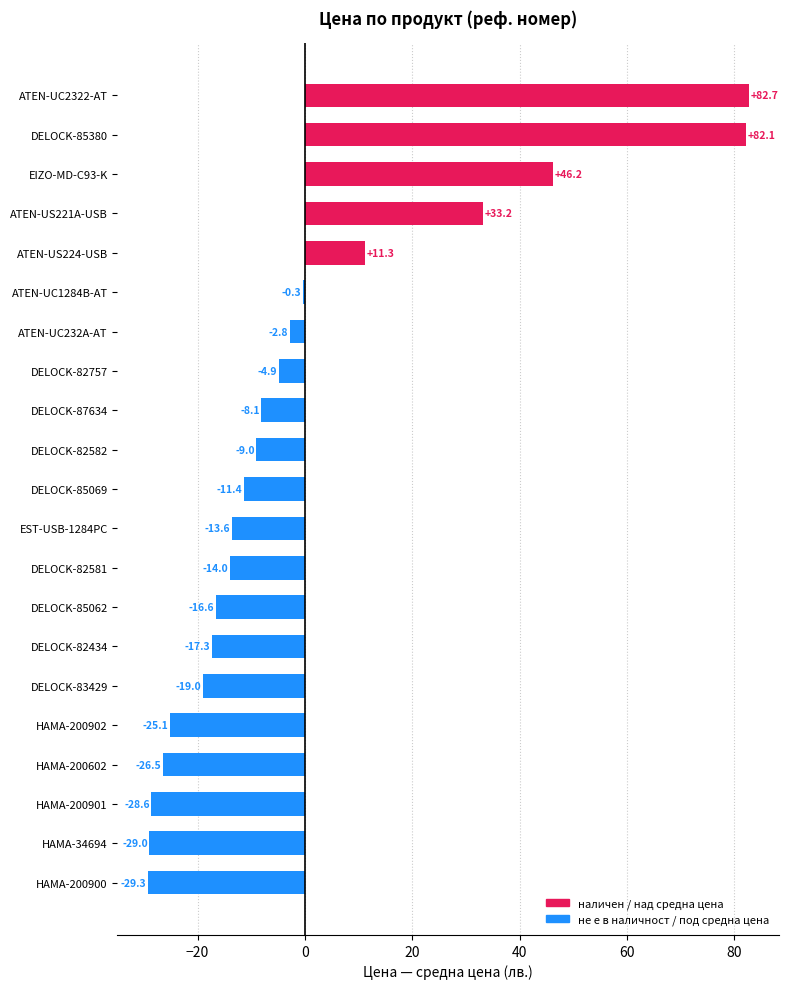

Reading top to bottom, what are all the values shown in this chart?

ATEN-UC2322-AT=82.7	DELOCK-85380=82.1	EIZO-MD-C93-K=46.2	ATEN-US221A-USB=33.2	ATEN-US224-USB=11.3	ATEN-UC1284B-AT=-0.3	ATEN-UC232A-AT=-2.8	DELOCK-82757=-4.9	DELOCK-87634=-8.1	DELOCK-82582=-9.0	DELOCK-85069=-11.4	EST-USB-1284PC=-13.6	DELOCK-82581=-14.0	DELOCK-85062=-16.6	DELOCK-82434=-17.3	DELOCK-83429=-19.0	HAMA-200902=-25.1	HAMA-200602=-26.5	HAMA-200901=-28.6	HAMA-34694=-29.0	HAMA-200900=-29.3